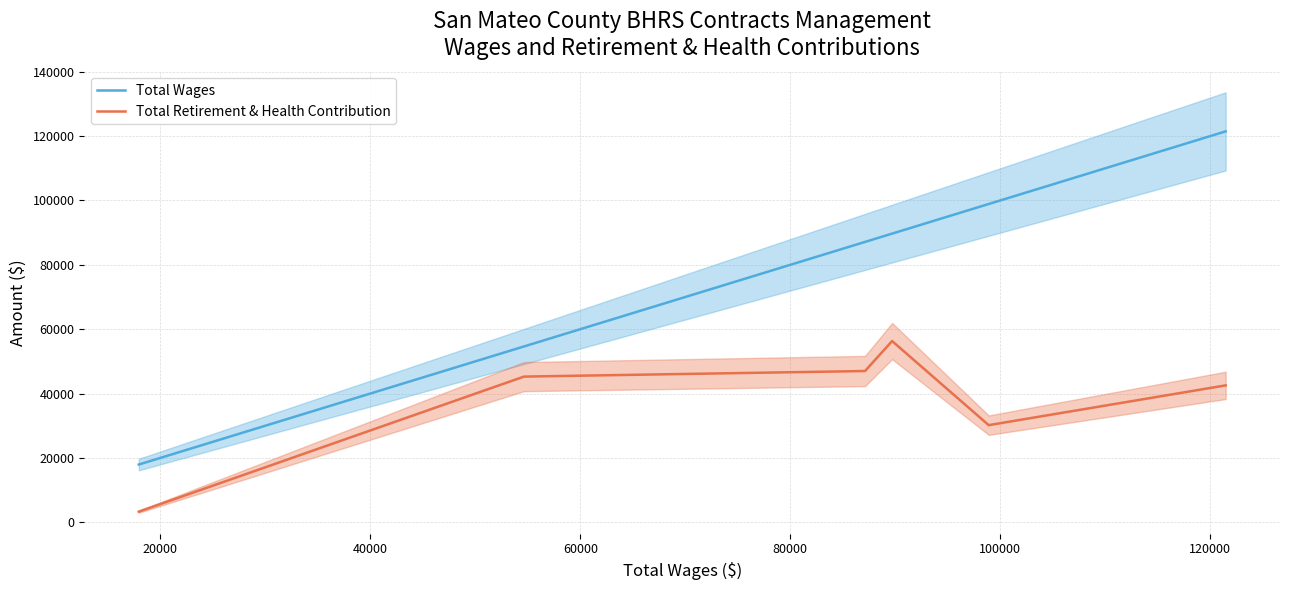

True or false: Total Wages and Total Retirement & Health Contribution cross at least once.

False